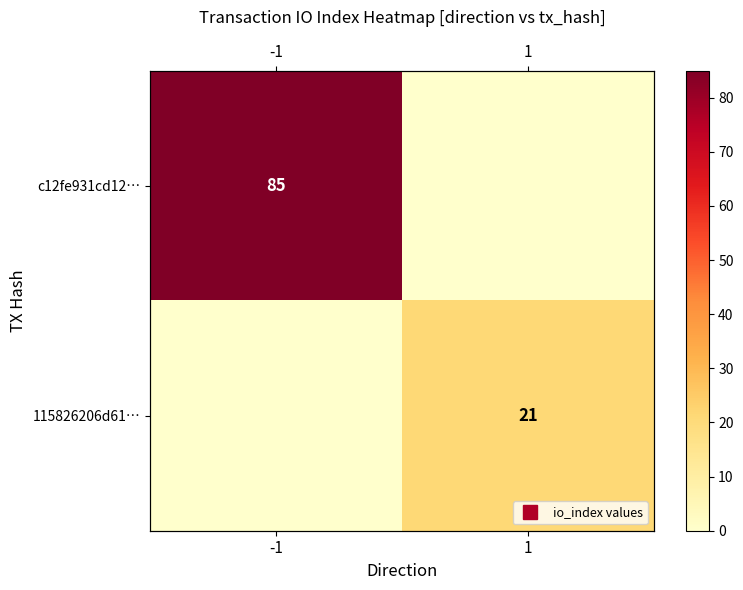

What is the average value of the 115826206d61… series?

10